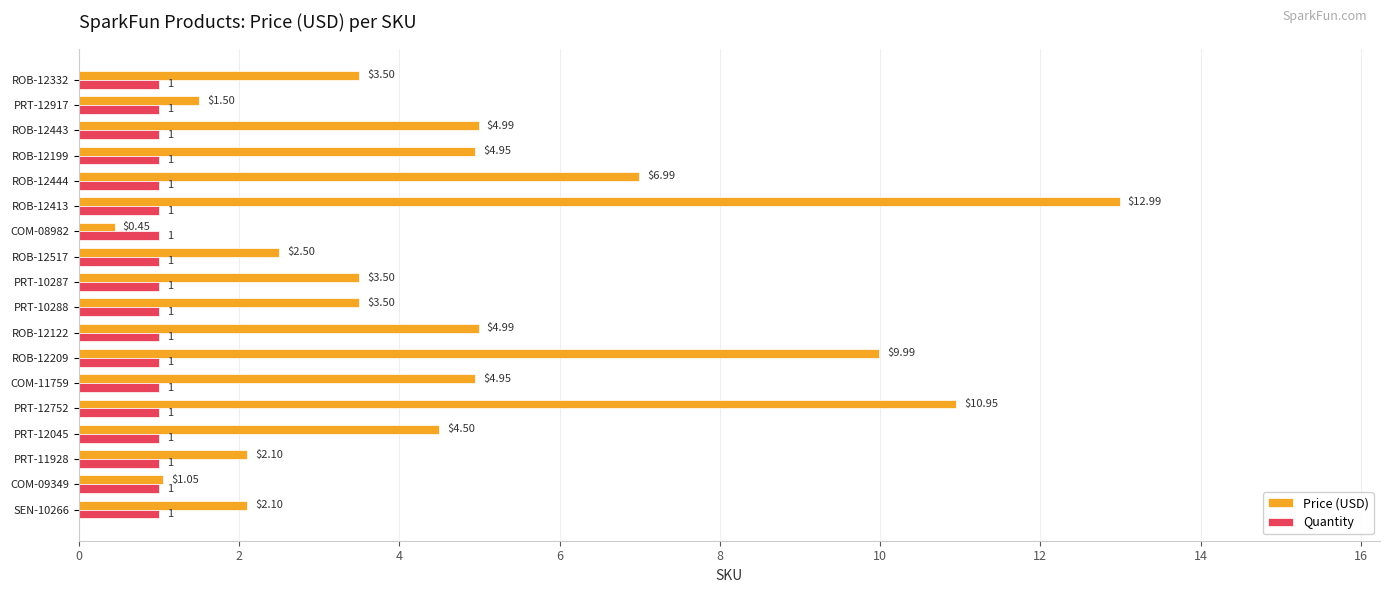

Rank the series at PRT-12752 from lowest to highest value.

Quantity, Price (USD)